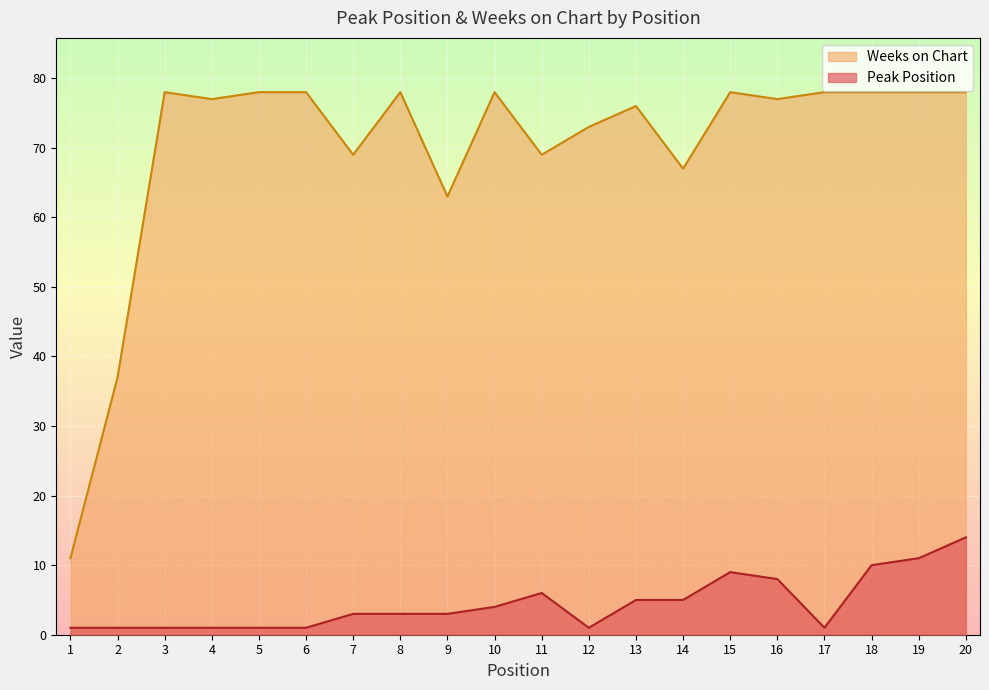

Reading left to right, transcribe all the data shown in this chart.

Peak Position: 1	1	1	1	1	1	3	3	3	4	6	1	5	5	9	8	1	10	11	14
Weeks on Chart: 11	37	78	77	78	78	69	78	63	78	69	73	76	67	78	77	78	78	78	78